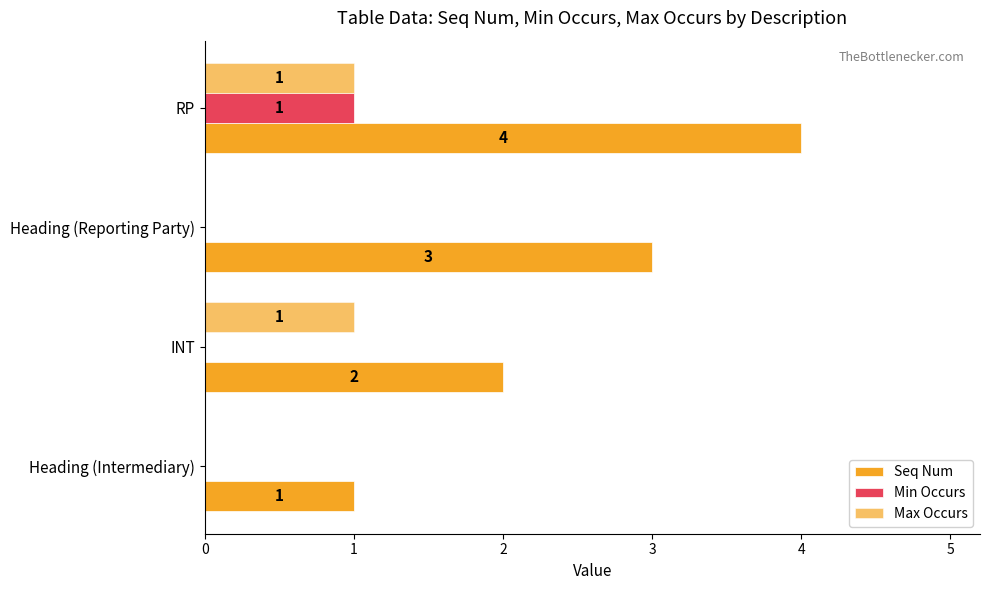

How many data points does each series have?

4